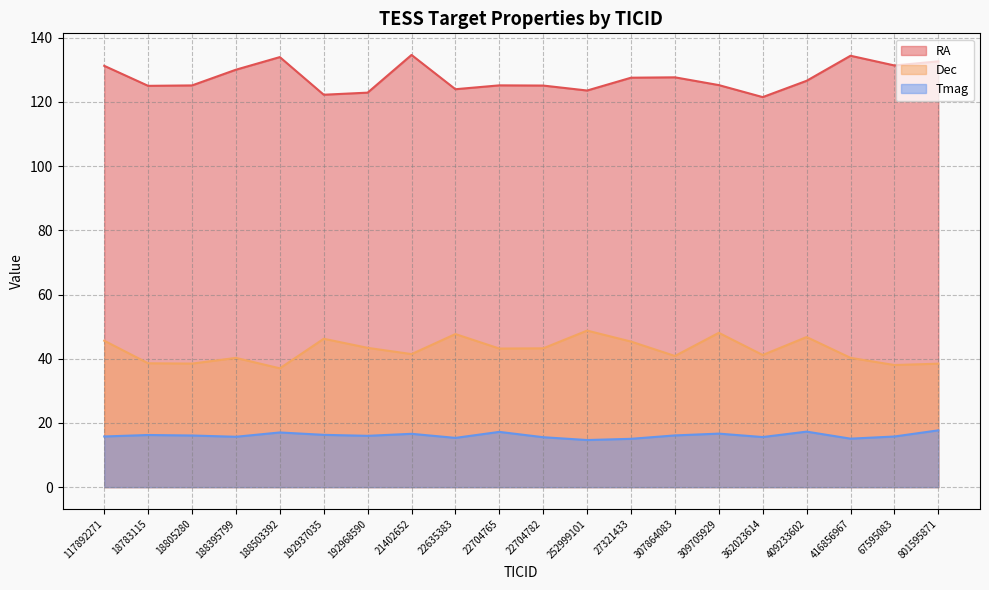

Rank the series at 18805280 from highest to lowest value.

RA, Dec, Tmag